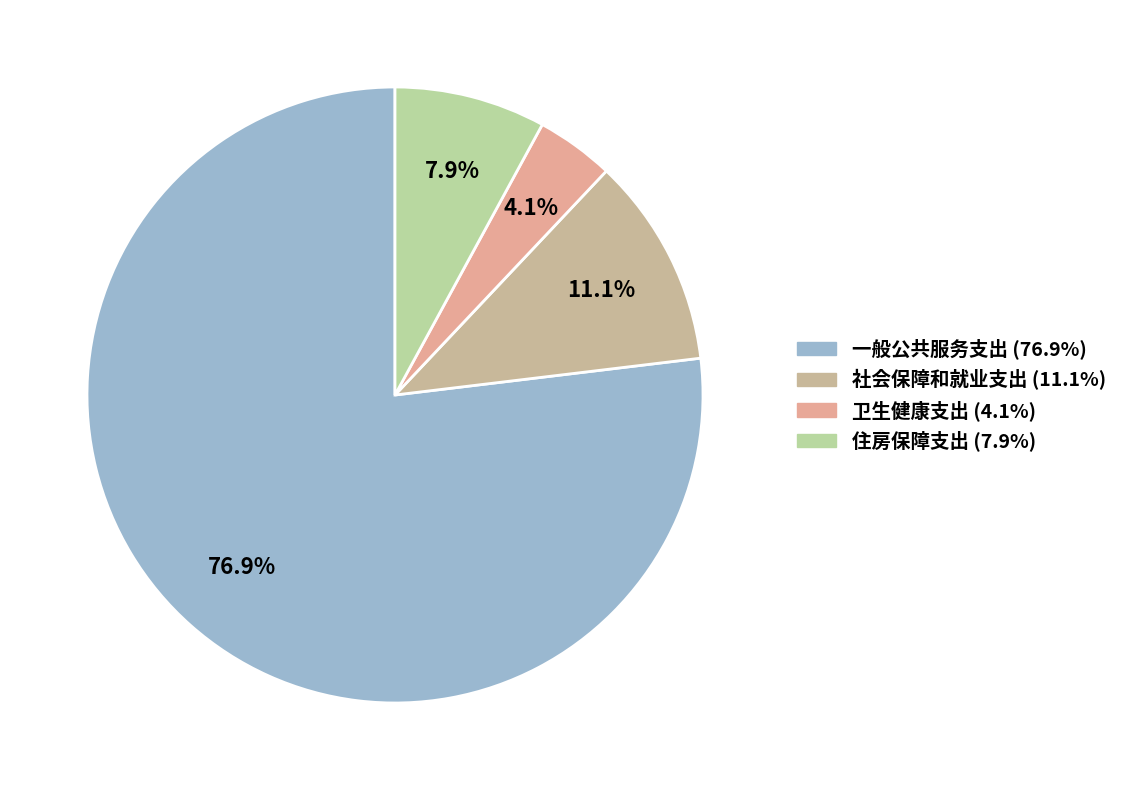

Does 卫生健康支出 represent more than half of the total?

No